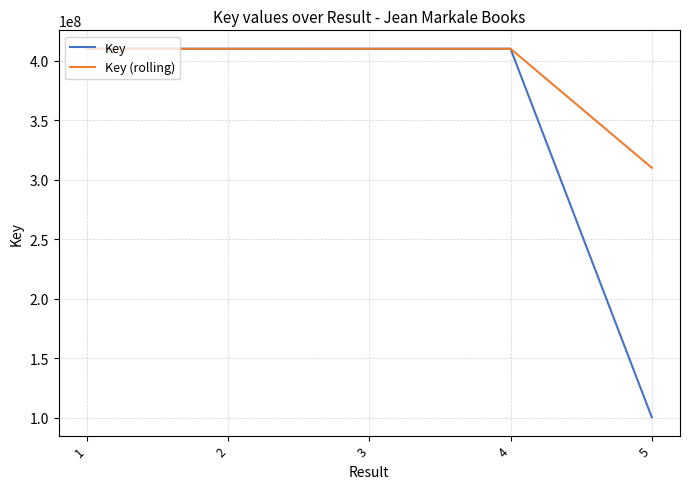

Which series has the widest spread of values?

Key